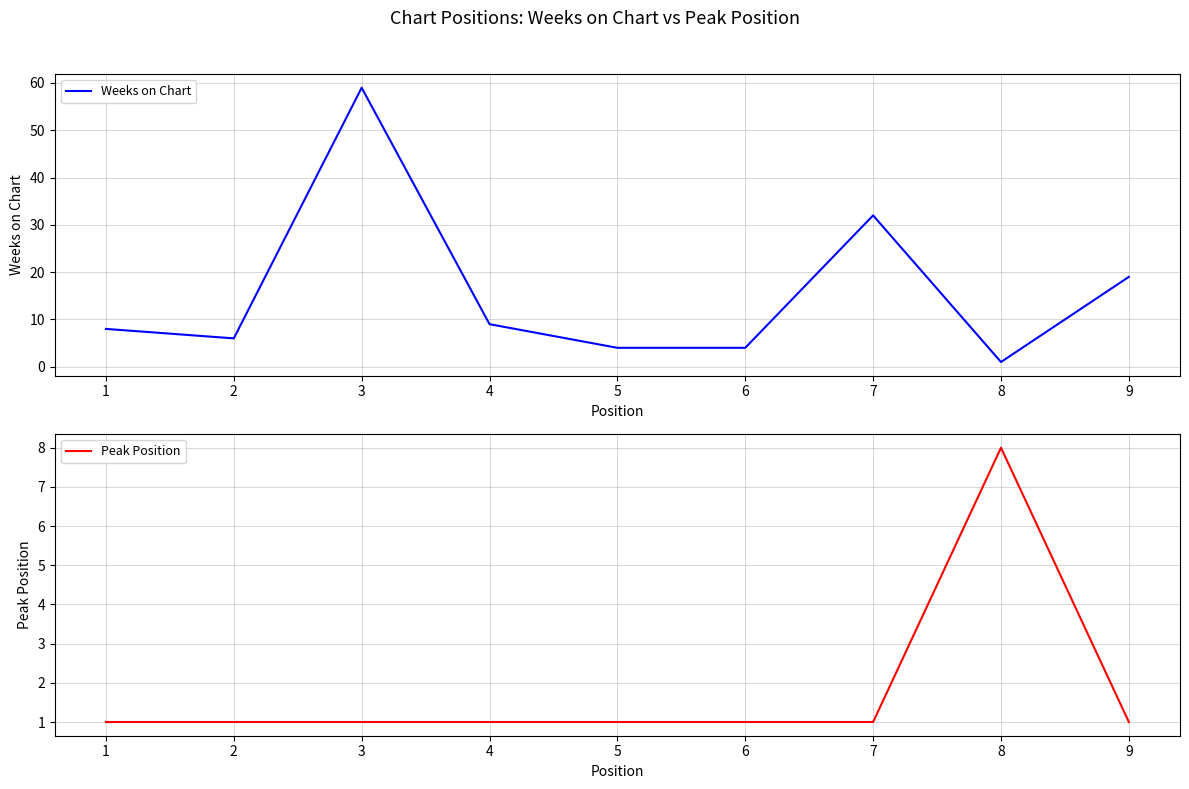

Where is the first local maximum for Weeks on Chart?

3